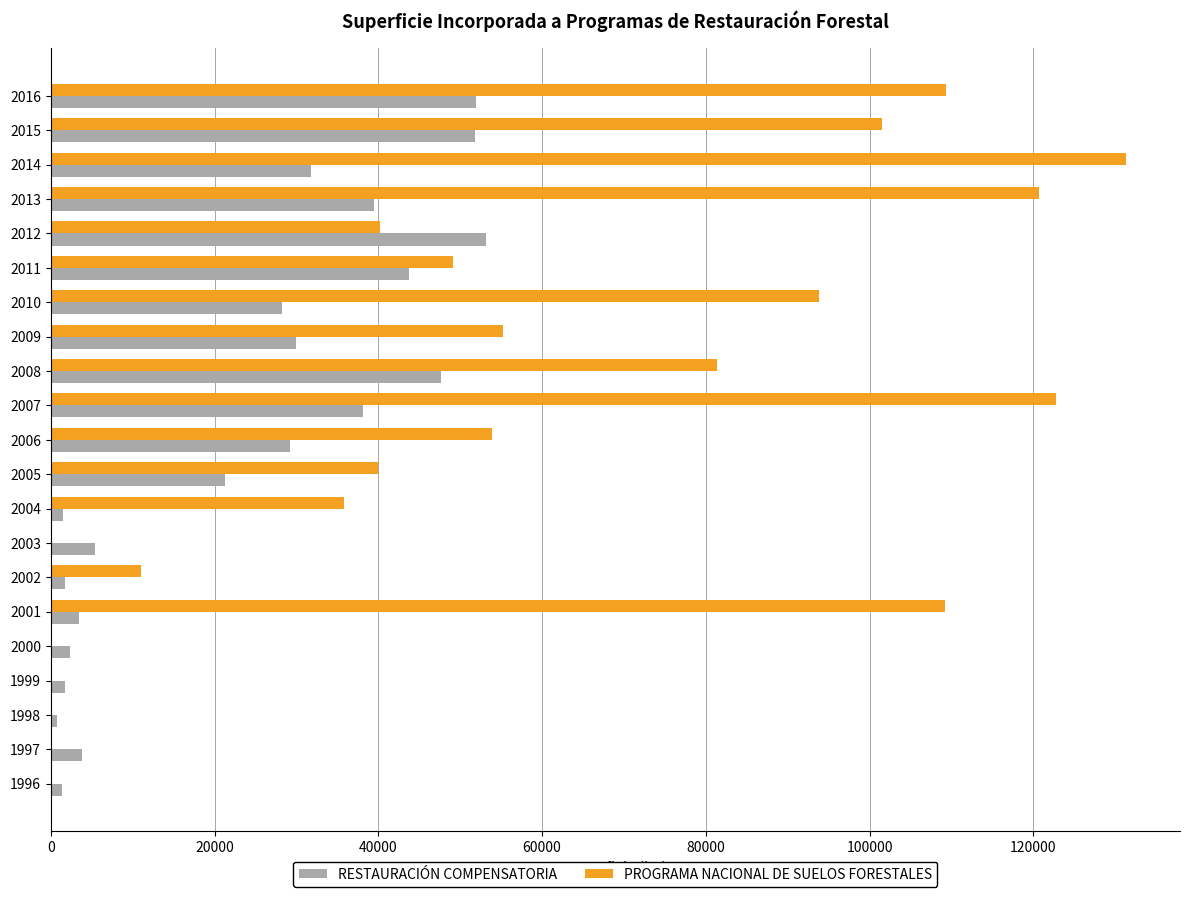

What is the maximum value shown in the chart?

131332.2